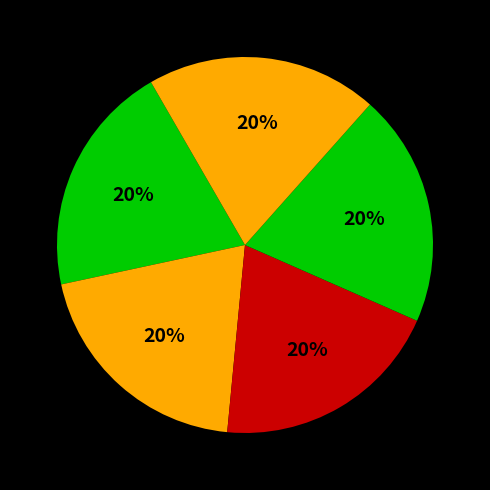

How many slices are in this pie chart?

5